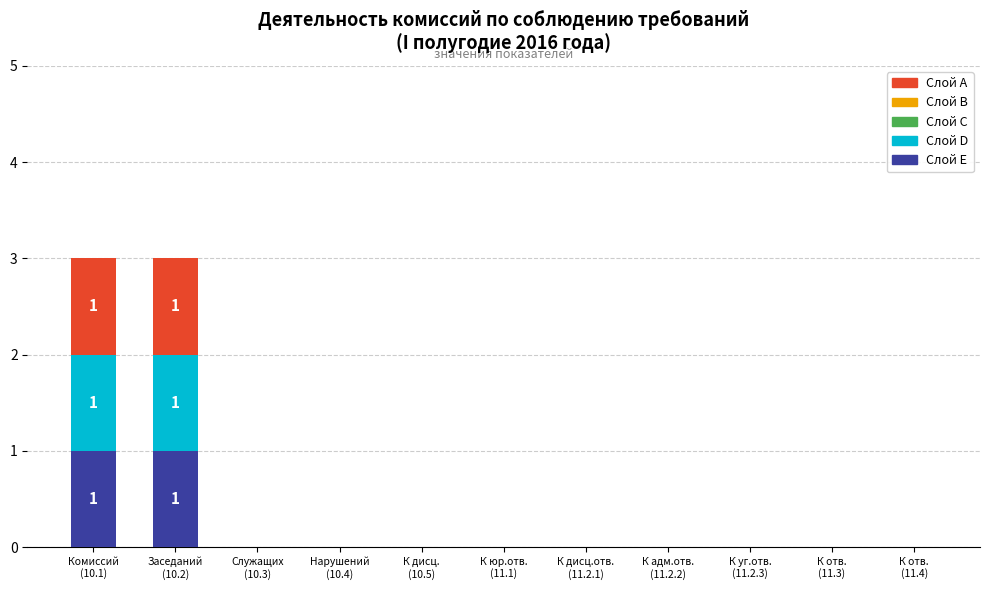

Does the chart contain stacked bars?

Yes